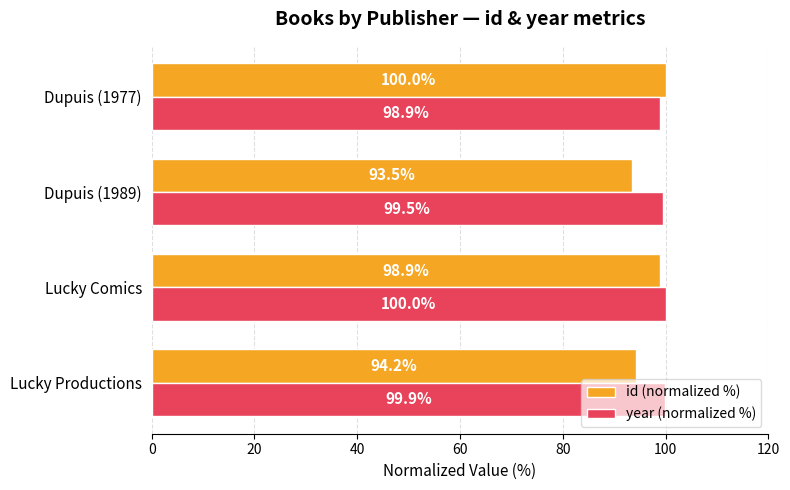

What is the difference between the maximum and minimum values in the id (normalized %) series?

6.5